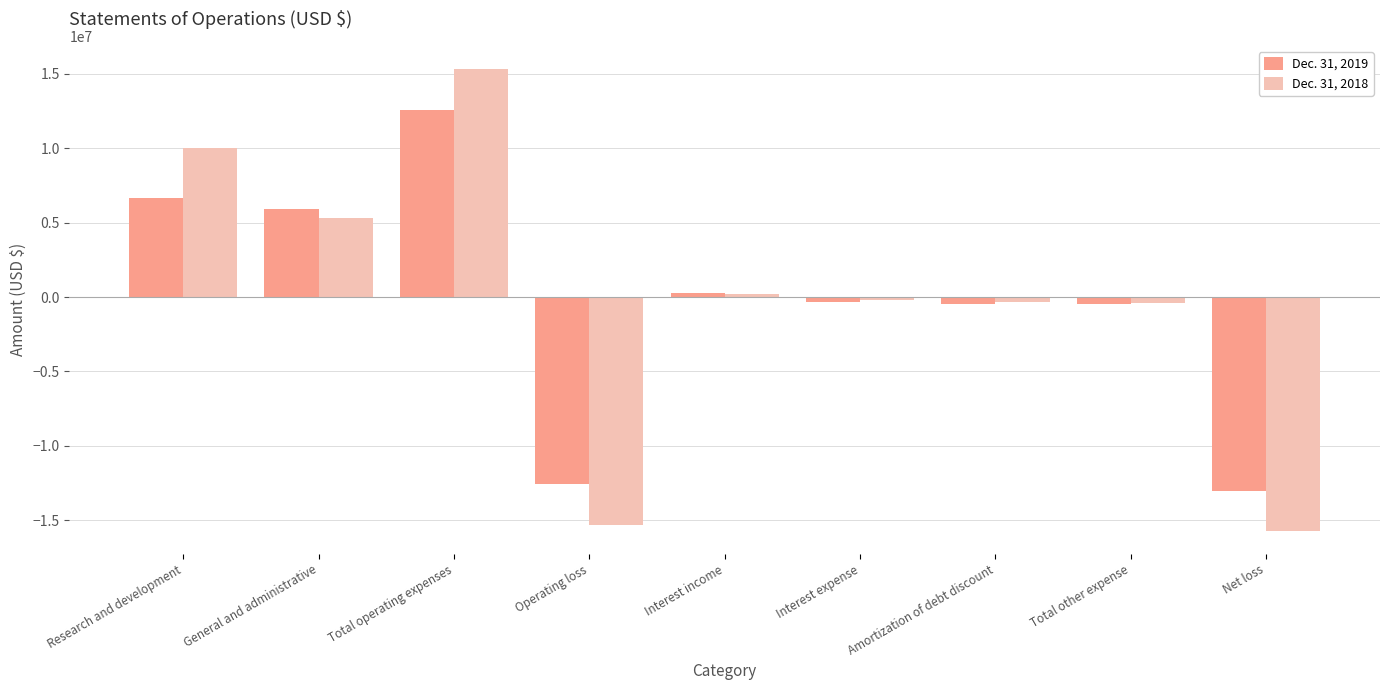

What is the difference between the maximum and minimum values in the Dec. 31, 2018 series?

31040195